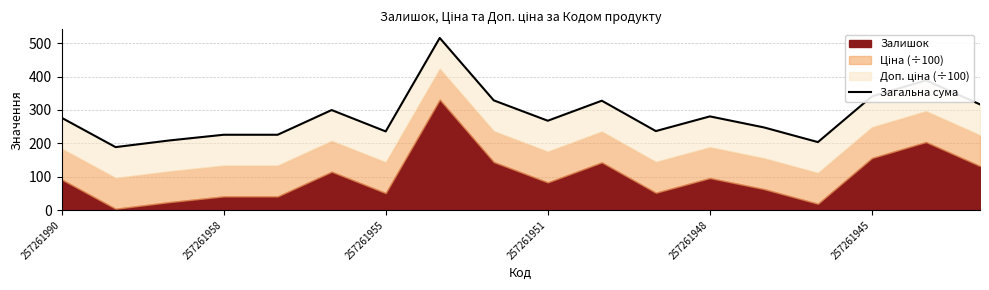

What is the greatest value displayed?

515.7